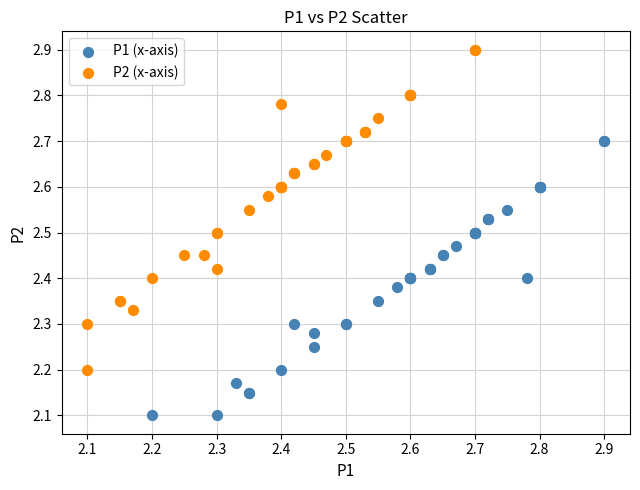

Which series reaches the minimum Y coordinate?

P1 (x-axis)